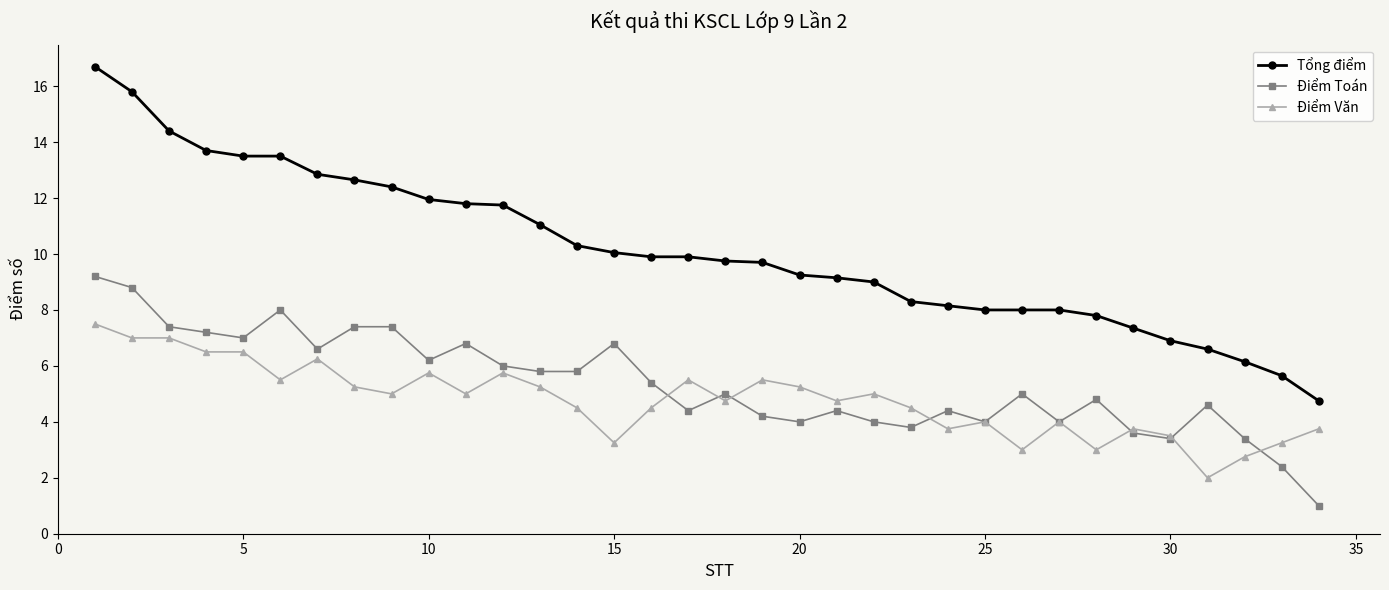

What are all the series names shown in the legend?

Tổng điểm, Điểm Toán, Điểm Văn